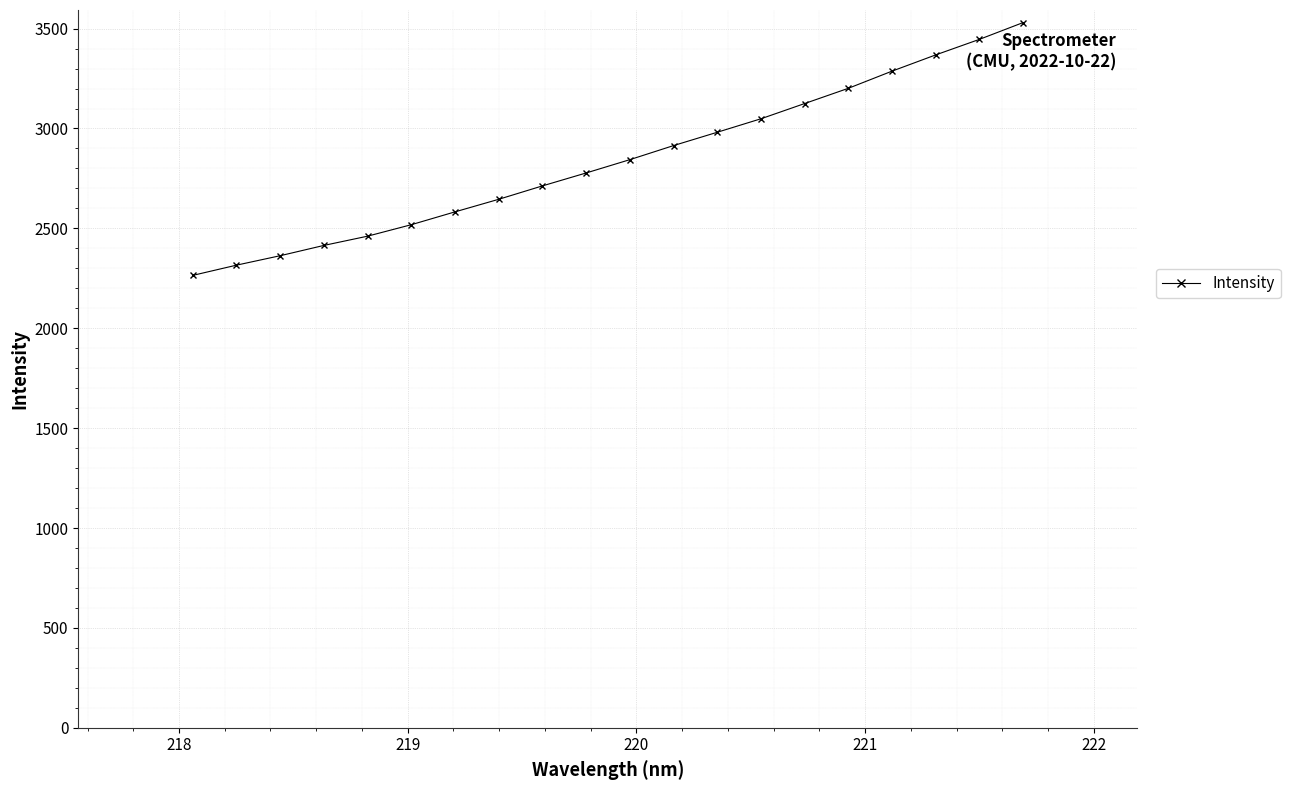

Count the number of categories in the chart.

20